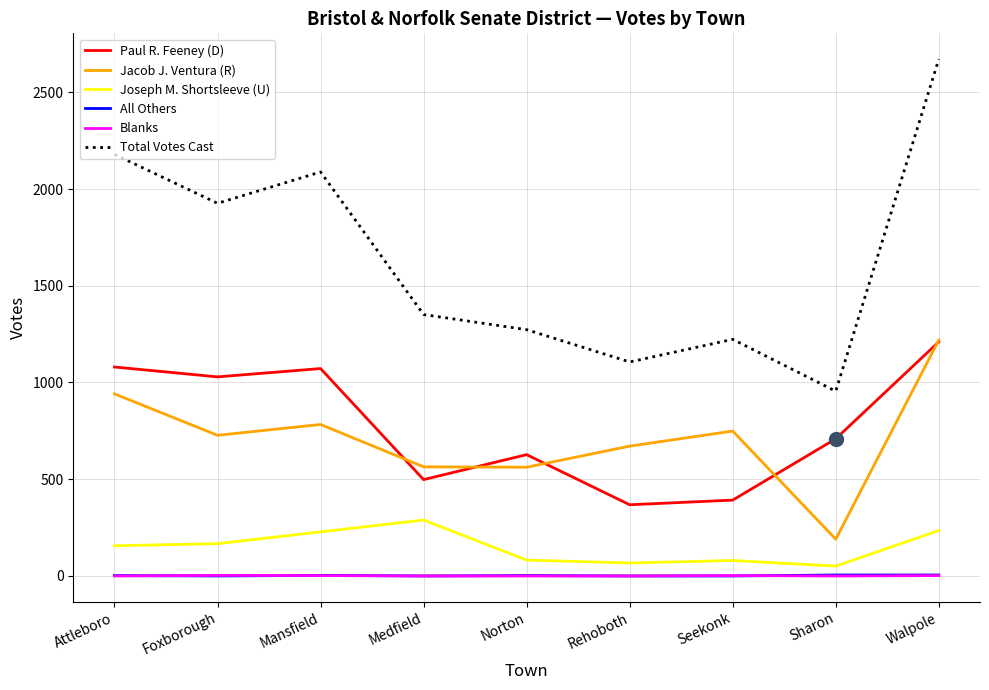

What is the highest value of the Jacob J. Ventura (R) series?

1219